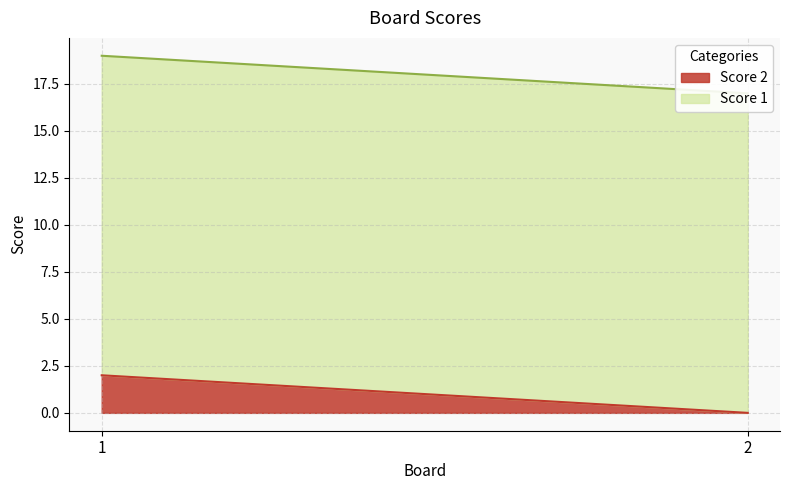

Reading left to right, transcribe all the data shown in this chart.

Score 2: 2	0
Score 1: 17	17